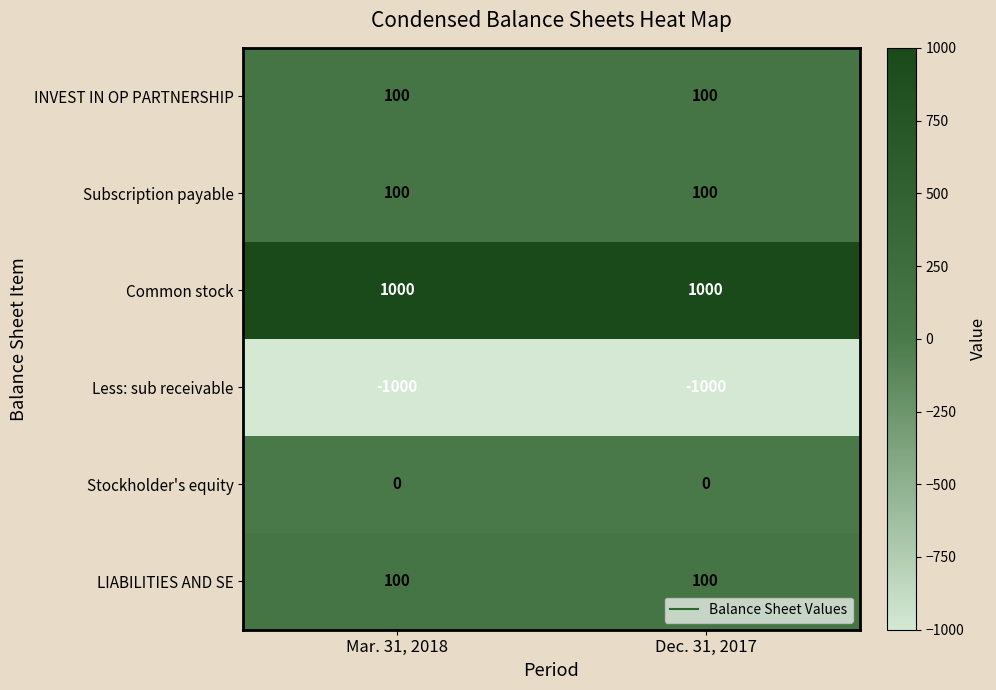

Which series has the largest total across all categories?

Common stock